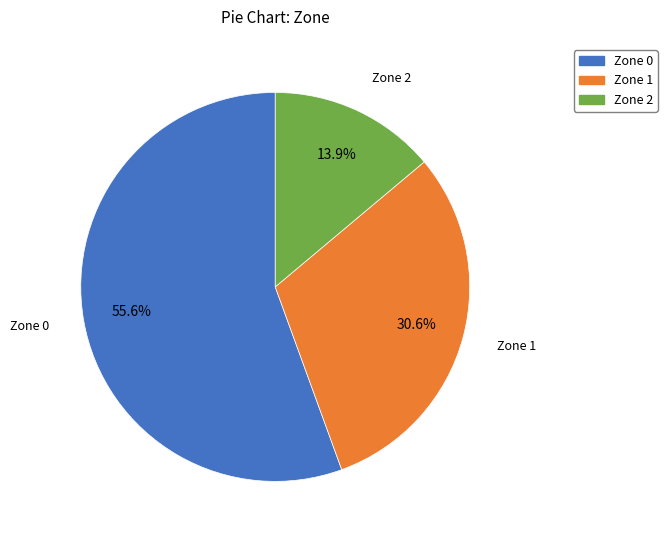

True or false: Zone 1 accounts for 26% of the total.

False